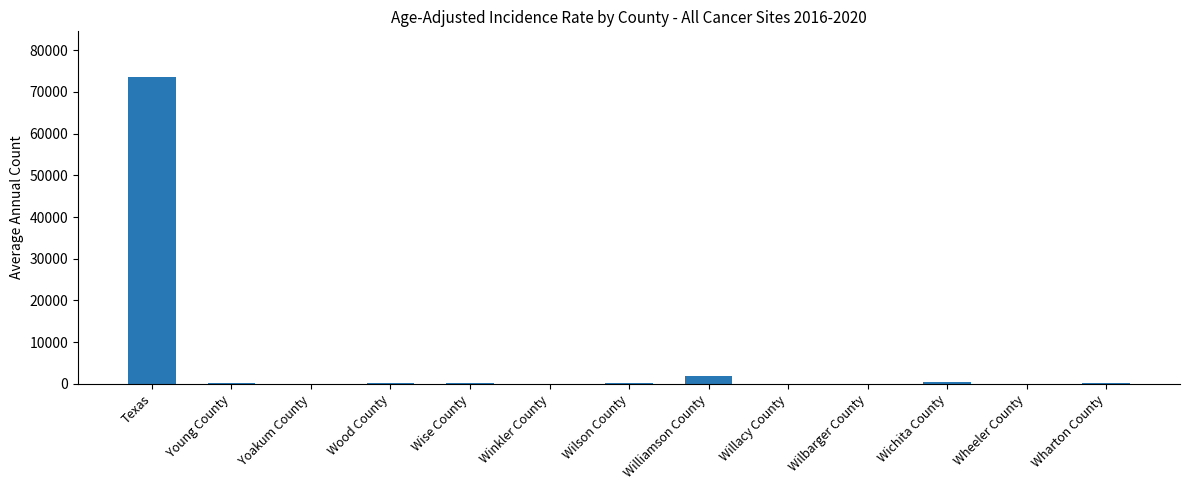

Which has a higher value, Texas or Wood County?

Texas